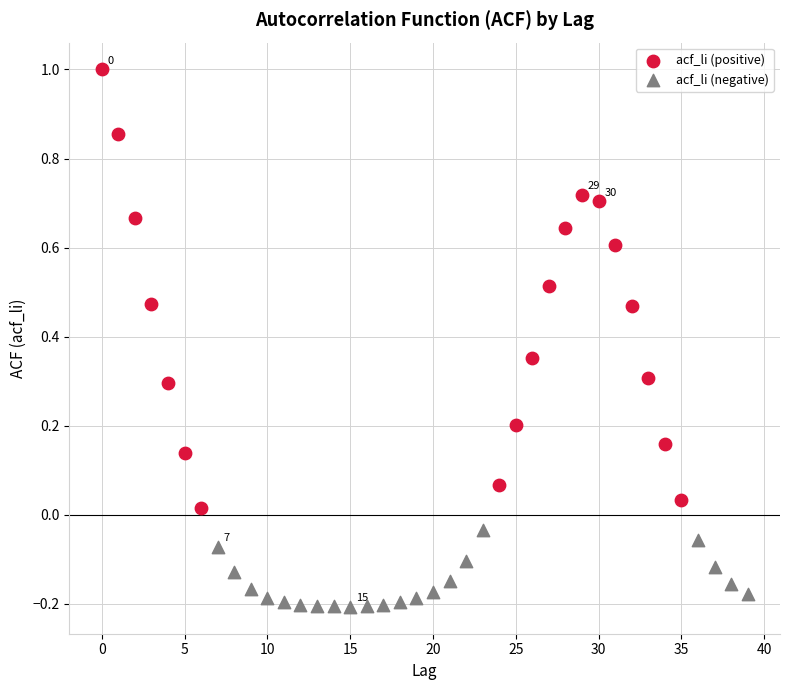

Which series has the widest spread of Y values?

acf_li (positive)